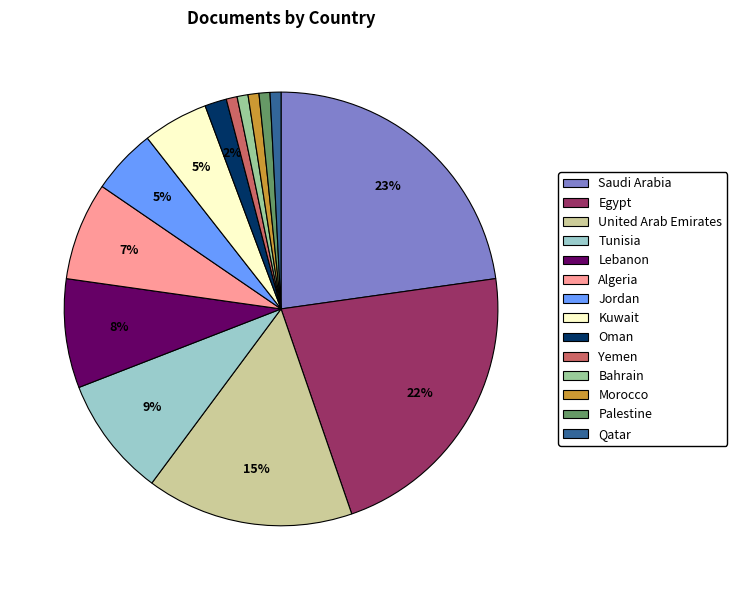

To the nearest percent, what is the difference between the largest and smallest slice percentages?

22%